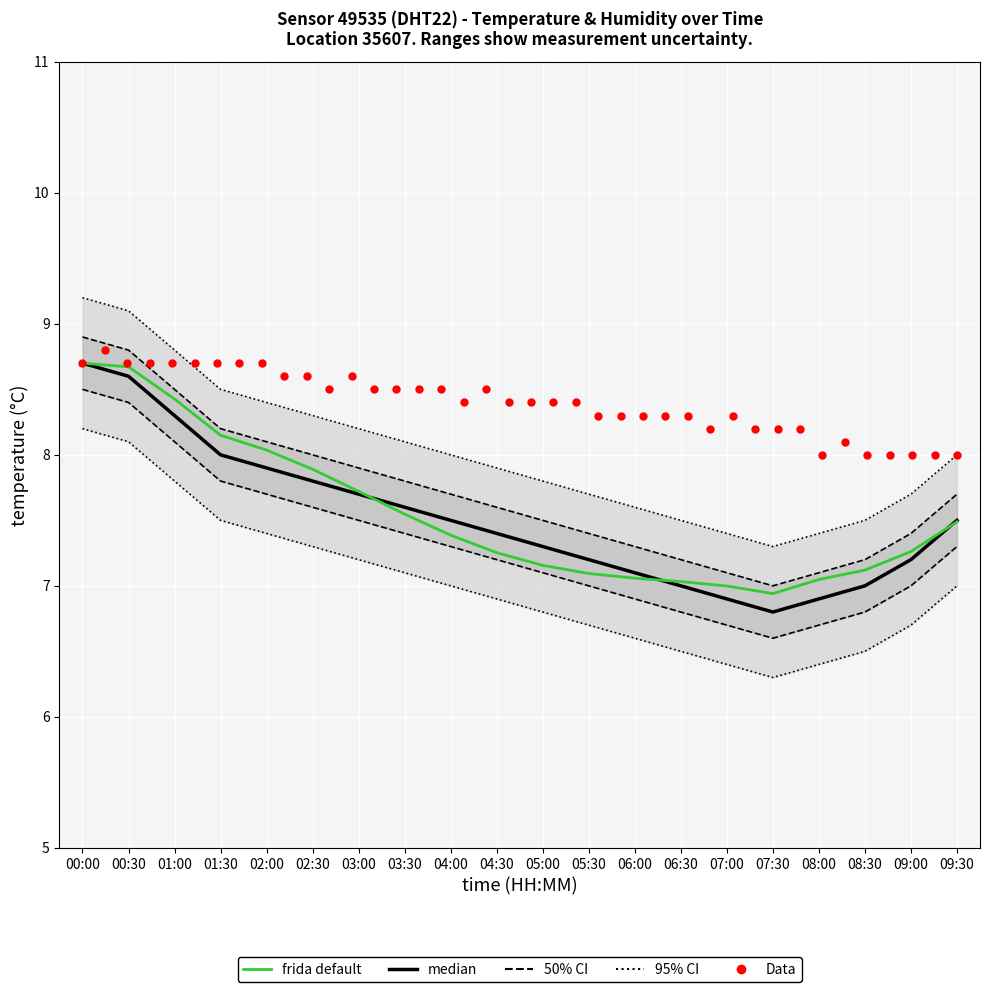

At which category is the sum across all series the highest?

00:00